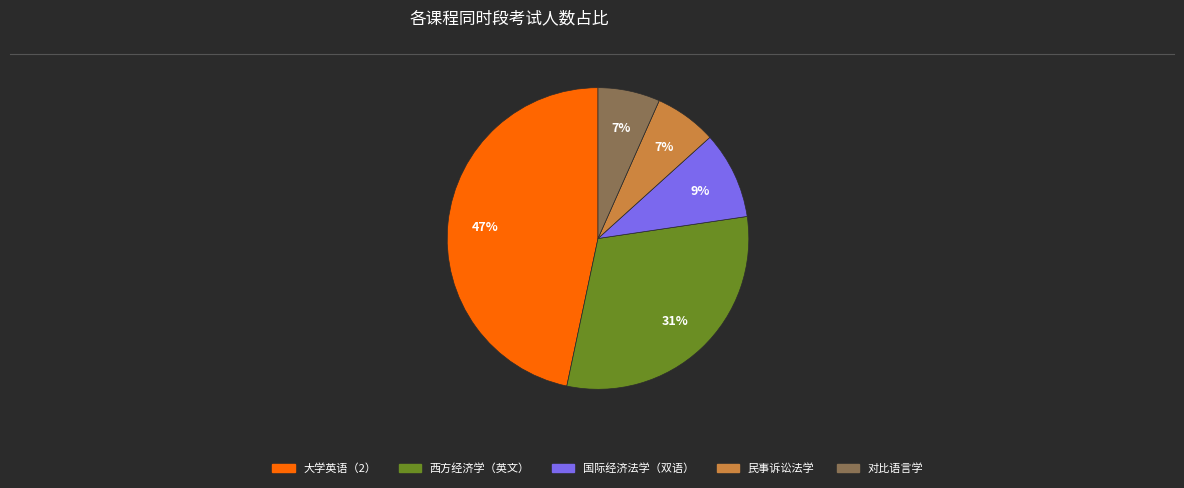

To the nearest percent, what is the average slice percentage?

20%